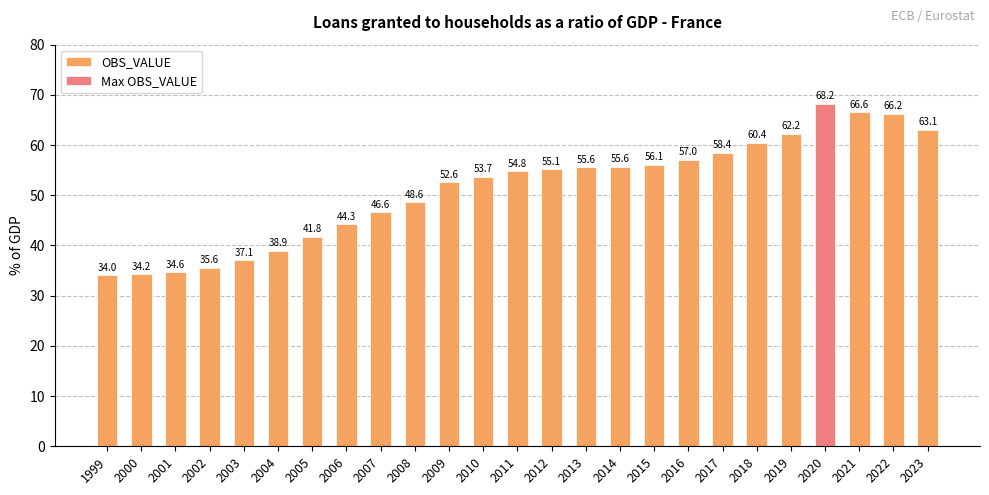

What is the maximum value shown in the chart?

68.2